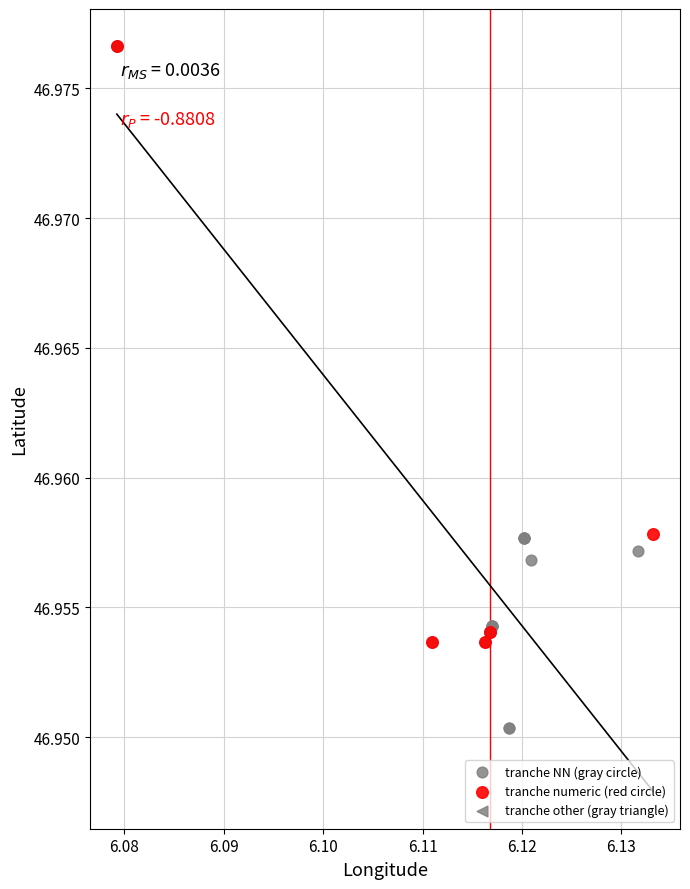

Which series reaches the minimum Y coordinate?

tranche NN (gray circle)